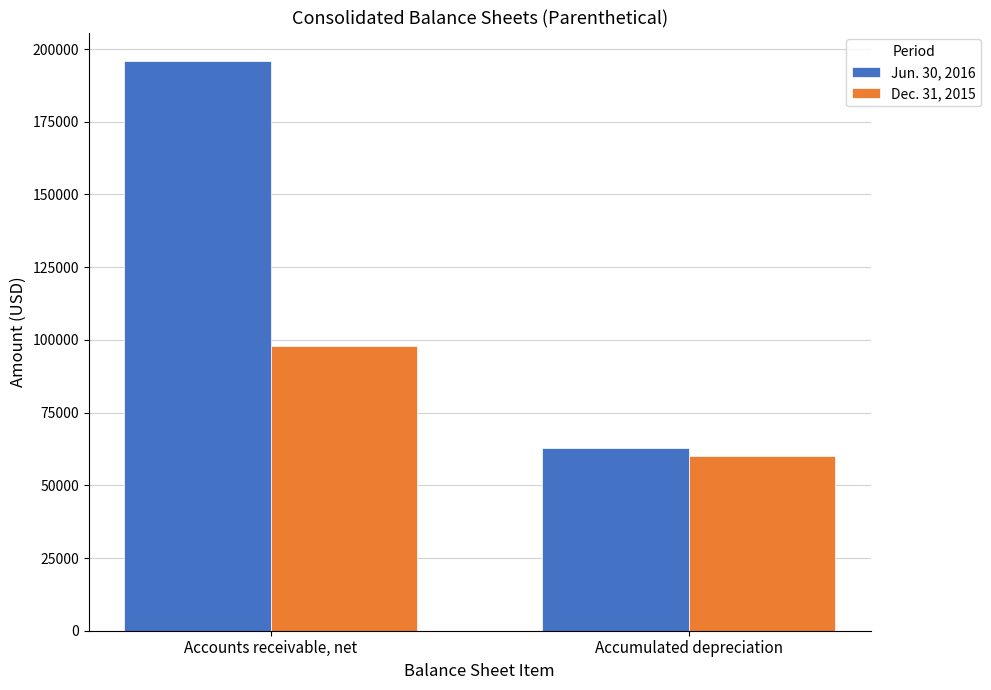

Count the number of categories in the chart.

2